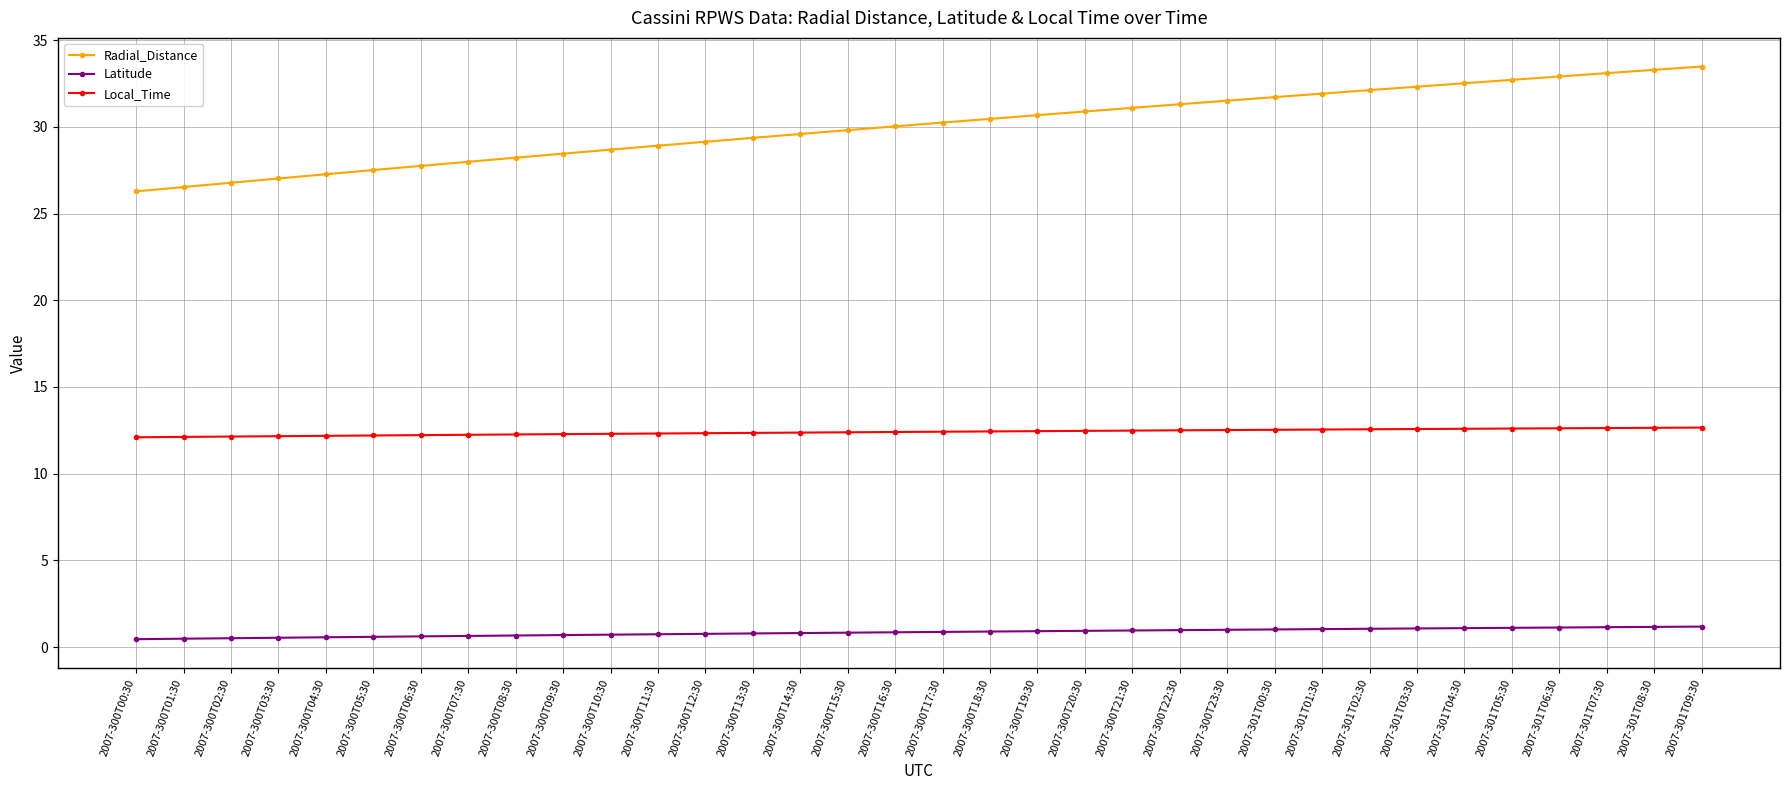

What is the lowest value of the Radial_Distance series?

26.3